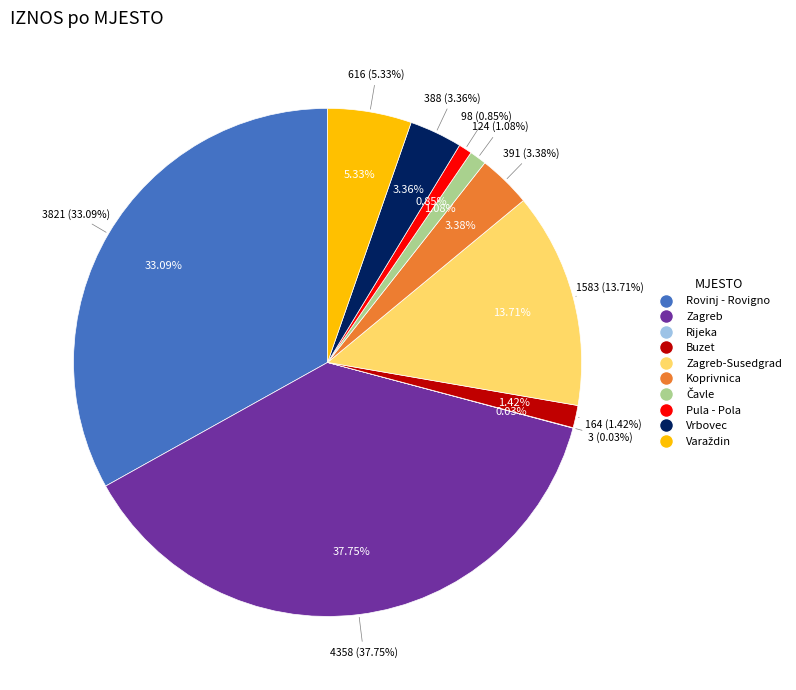

Is it true that Buzet is 1% of the pie?

True